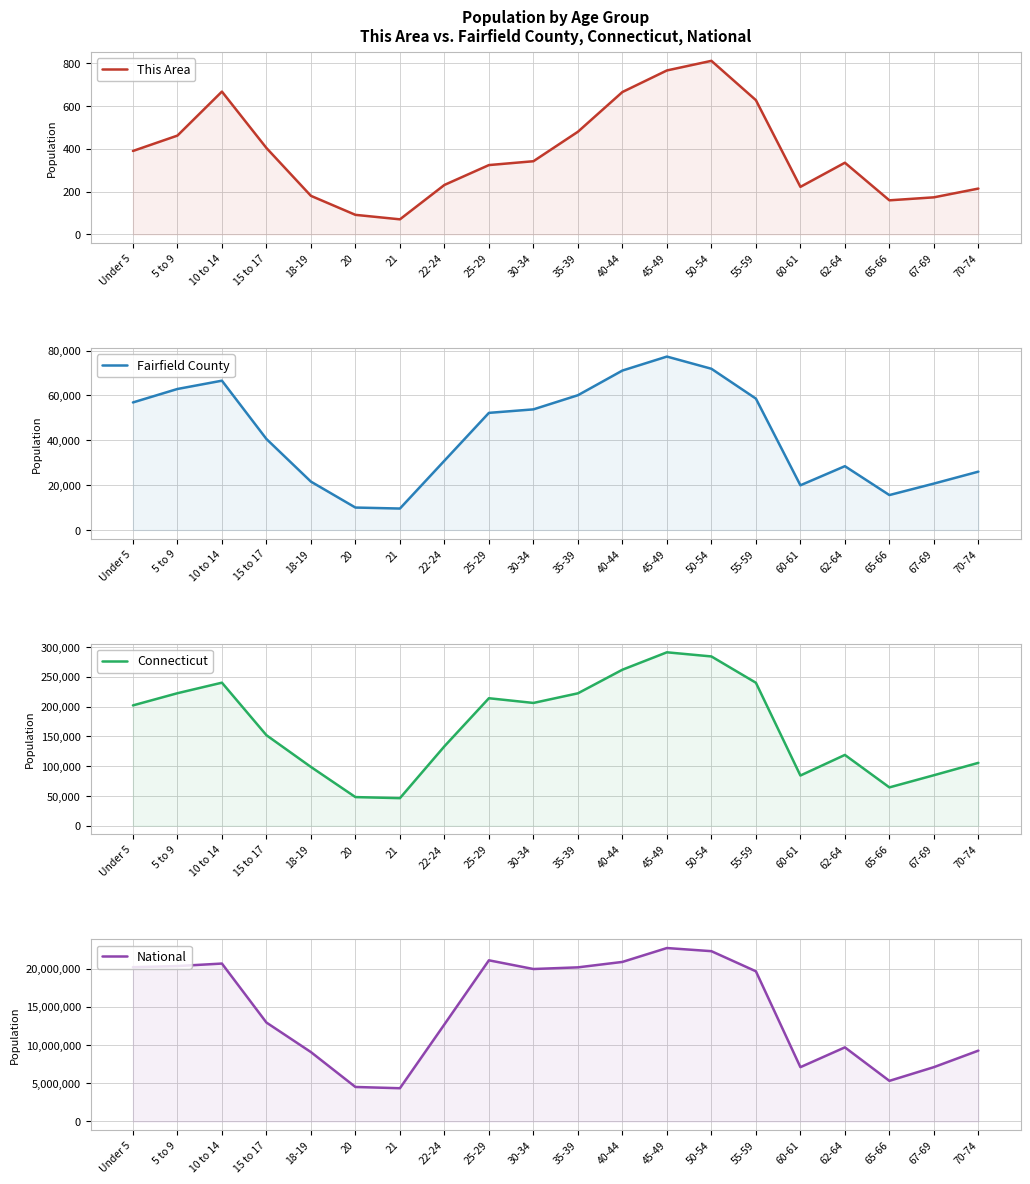

Is it true that Connecticut equals 55922 at 35-39?

False